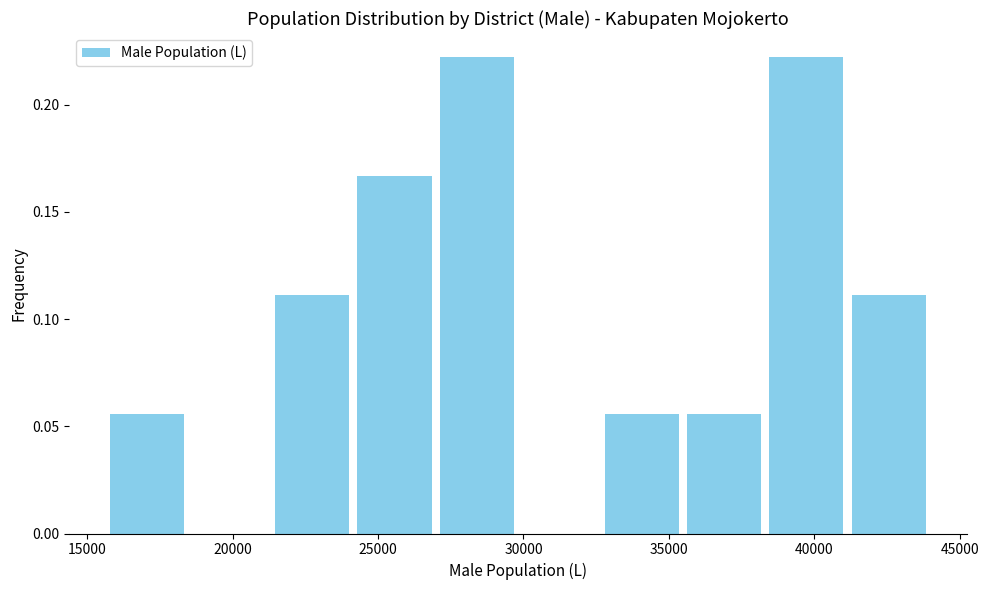

Reading left to right, transcribe this chart: for each bar, give the range it covers on the x-axis and its height. Neither the bar edges nor the heights are printed on the chart, so give them approximately, as read against the axes.

15500 to 18500: 0.055
18500 to 21500: 0
21500 to 24000: 0.110
24000 to 27000: 0.165
27000 to 30000: 0.220
30000 to 32500: 0
32500 to 35500: 0.055
35500 to 38500: 0.055
38500 to 41000: 0.220
41000 to 44000: 0.110